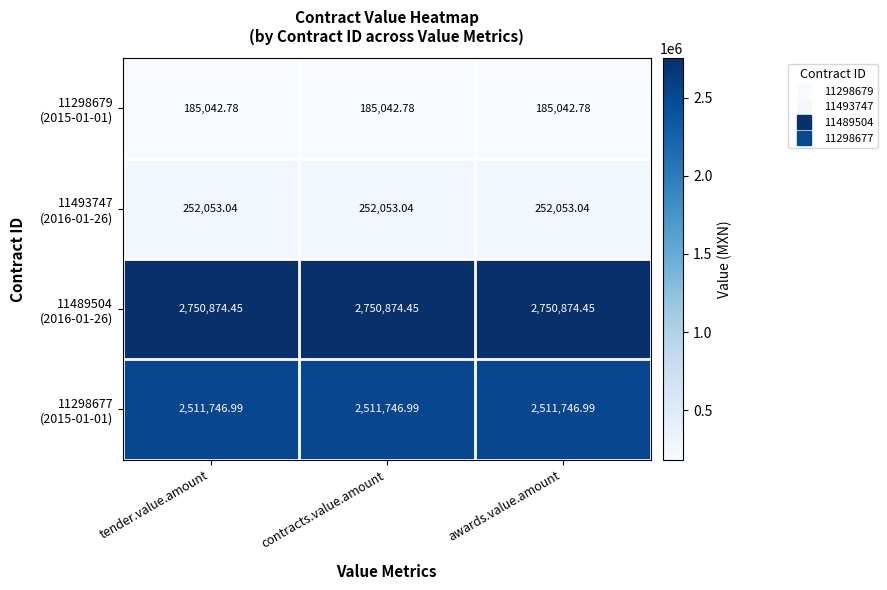

Which series has the widest spread of values?

11298679 (2015-01-01)